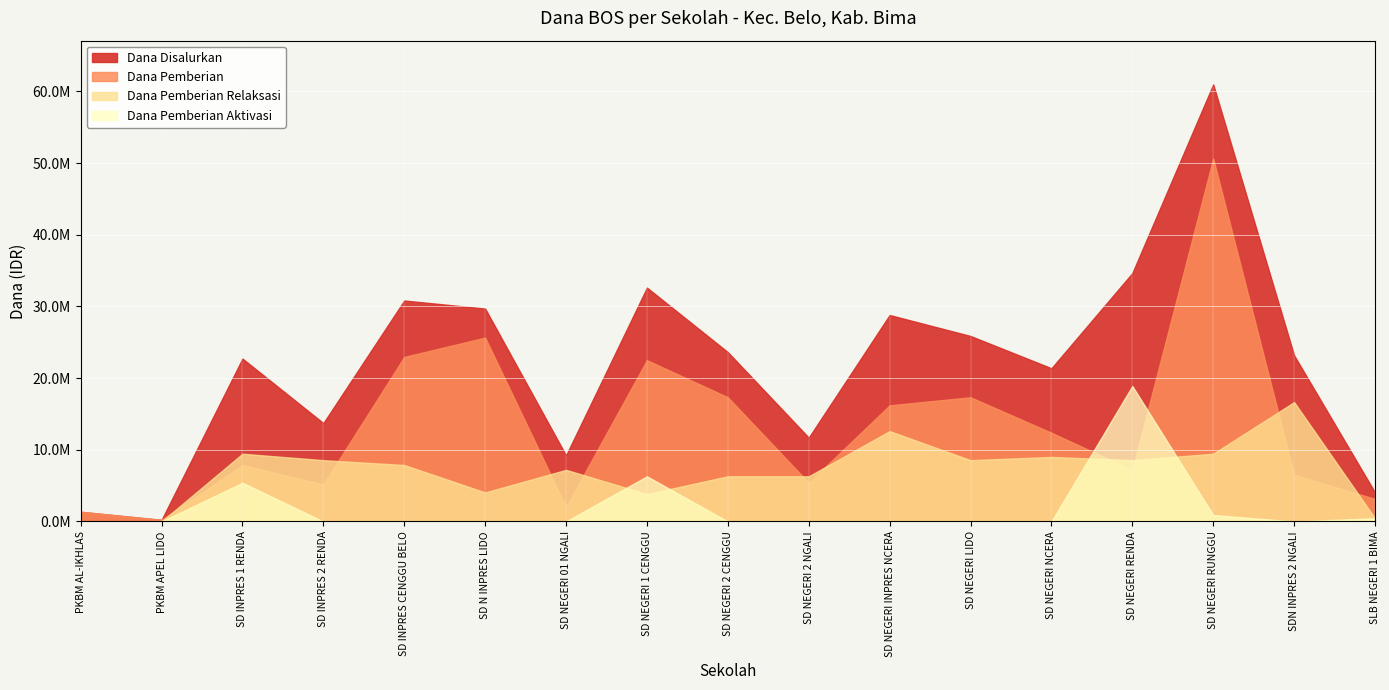

Is the value of Dana Pemberian at SD NEGERI 01 NGALI greater than the value of Dana Pemberian Aktivasi at SD NEGERI INPRES NCERA?

Yes